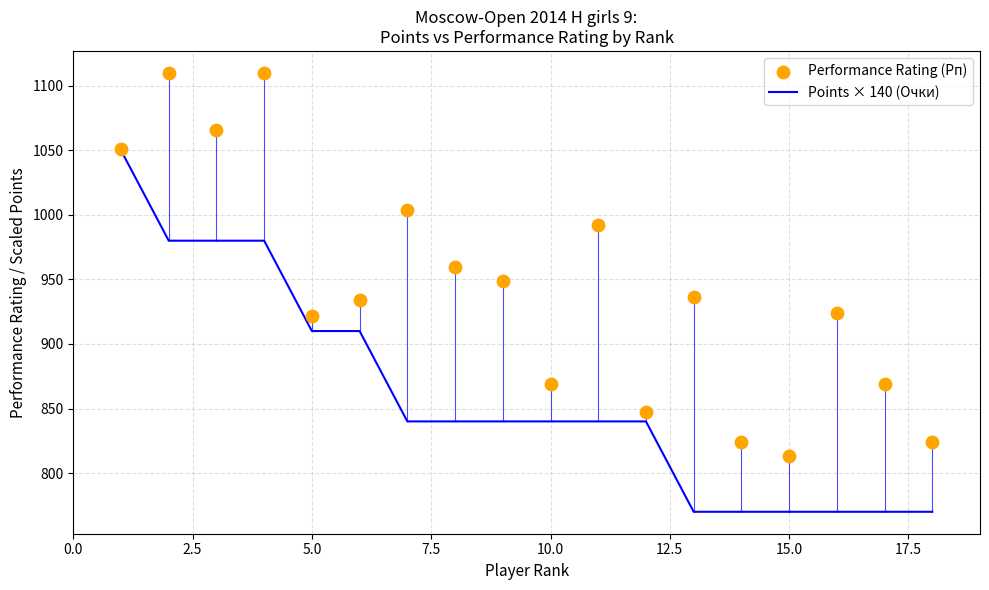

Which series contains the highest Y value?

Performance Rating (Рп)